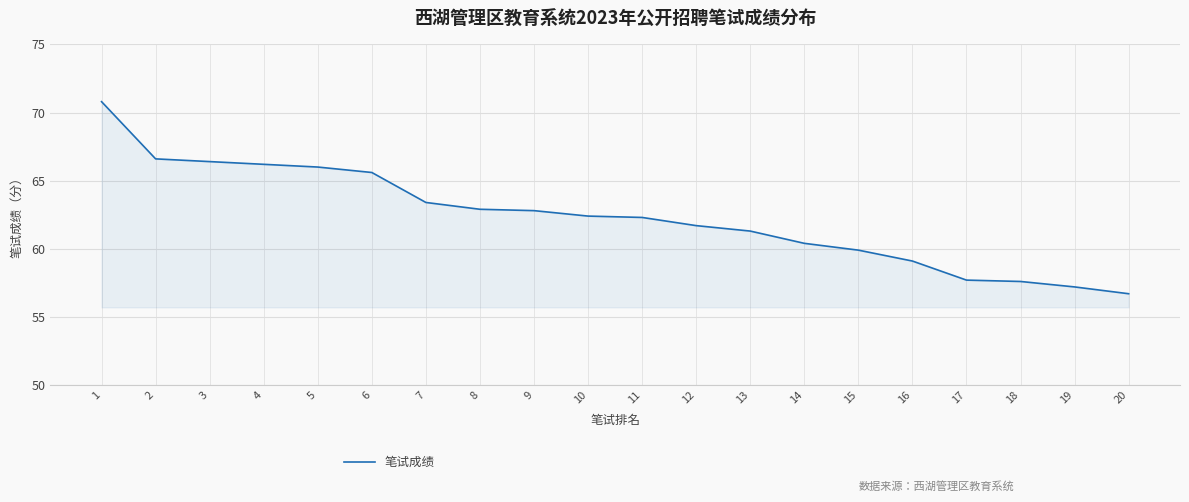

What is the minimum value shown in the chart?

56.7